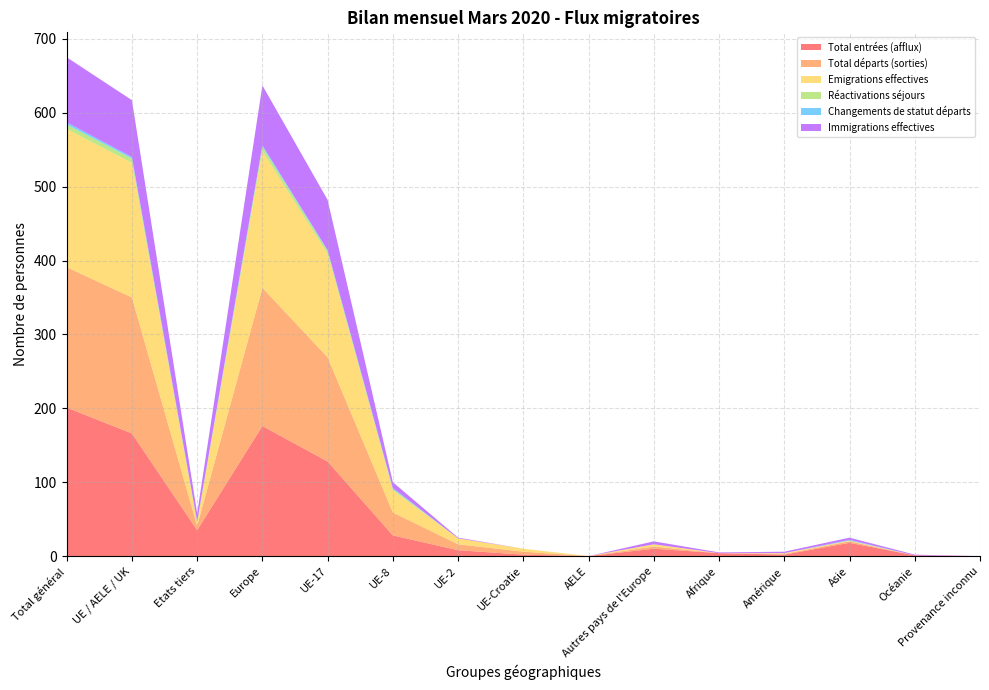

Reading left to right, what are all the values shown in this chart?

Total entrées (afflux): 201	166	35	176	128	28	8	2	0	10	4	2	18	1	0
Total départs (sorties): 190	184	6	187	141	31	8	4	0	3	0	1	2	0	0
Emigrations effectives: 187	182	5	185	140	30	8	4	0	3	0	1	1	0	0
Réactivations séjours: 6	6	0	6	4	2	0	0	0	0	0	0	0	0	0
Changements de statut départs: 3	2	1	2	1	1	0	0	0	0	0	0	1	0	0
Immigrations effectives: 88	77	11	81	68	8	1	0	0	4	1	2	3	1	0